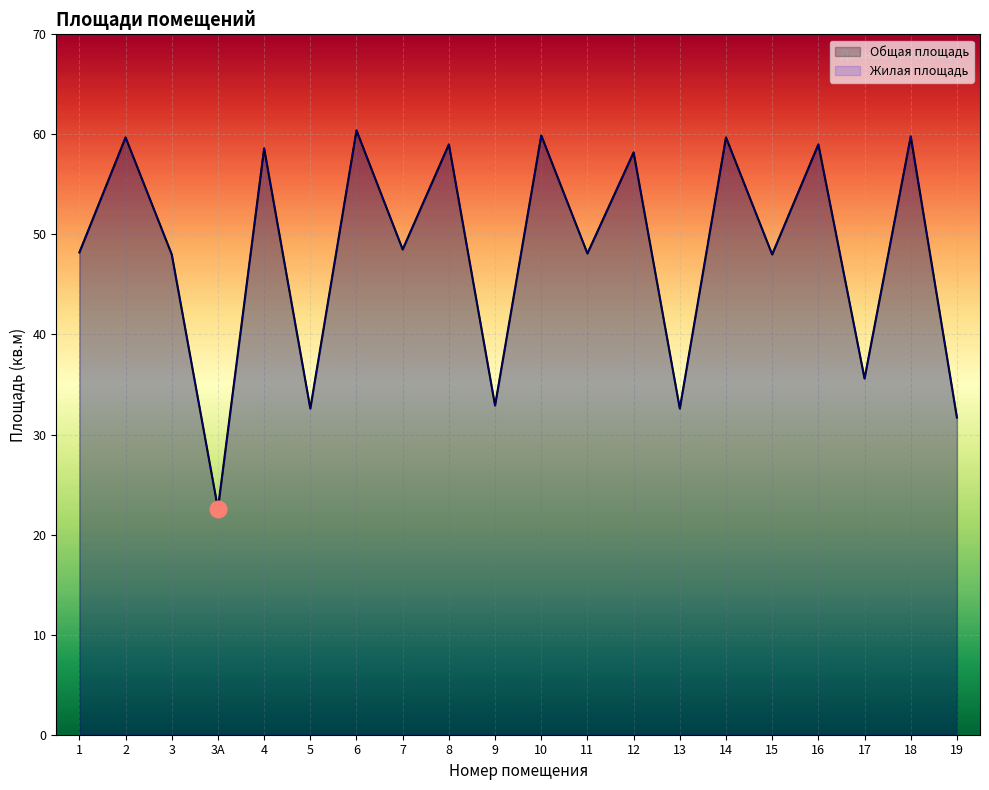

True or false: Жилая площадь and Общая площадь intersect in this chart.

False